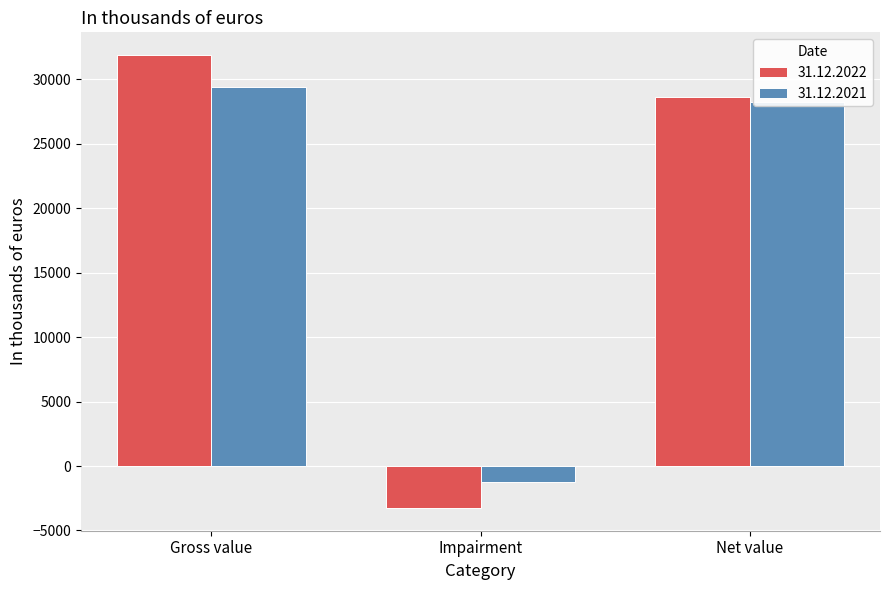

Between Gross value and Impairment, which series saw the biggest shift?

31.12.2022